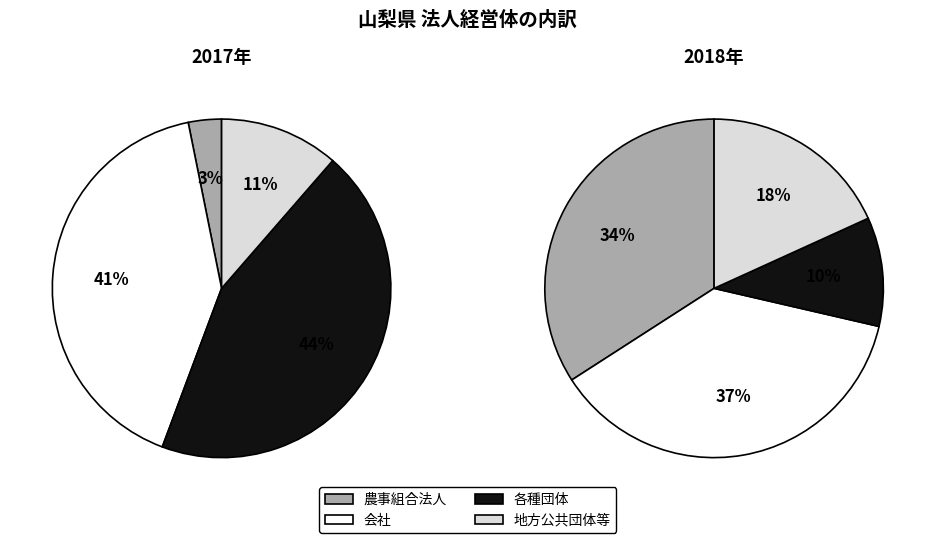

How many segments does this pie chart have?

4